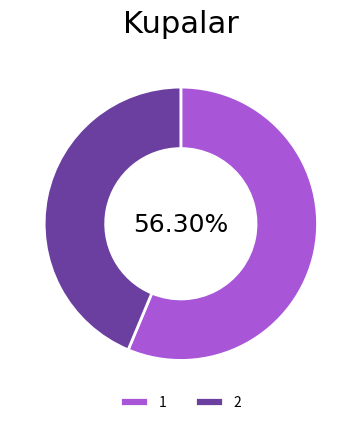

To the nearest percent, what portion does 1 represent?

56%